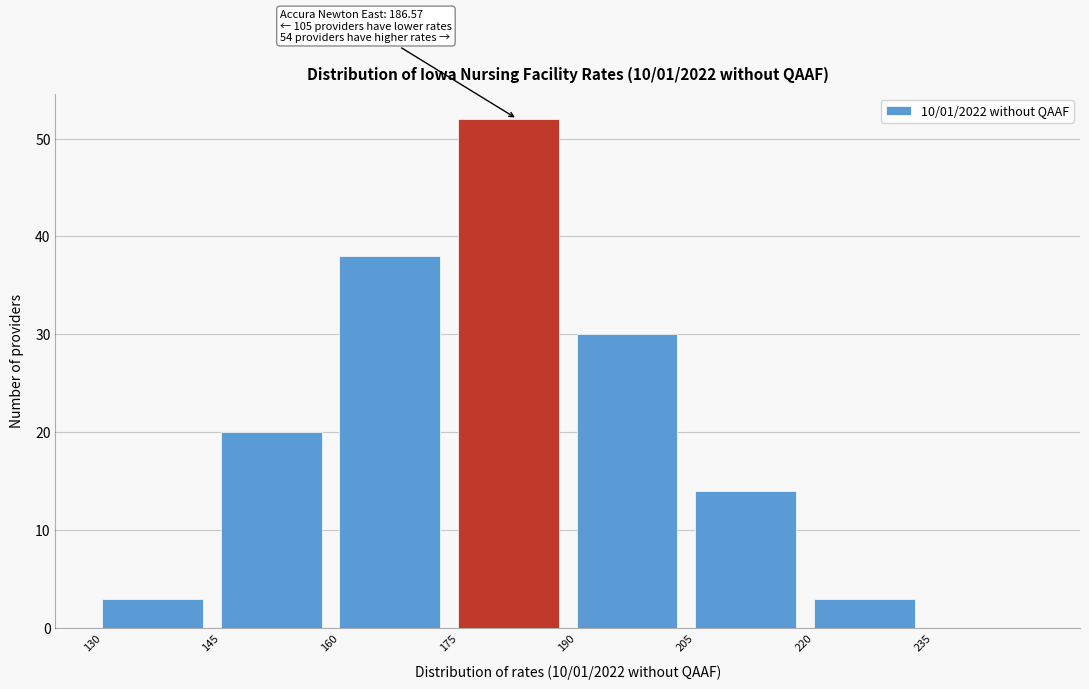

Over which range of the x-axis is the bar tallest?

175 to 190